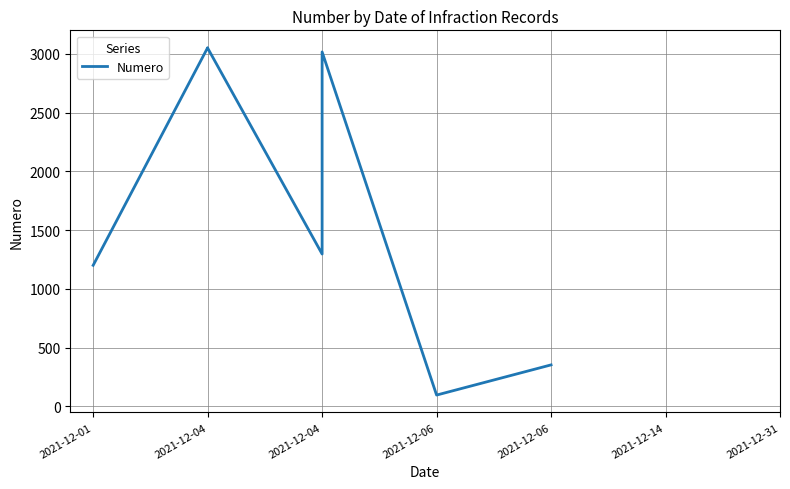

Approximately how many times larger is the value at 2021-12-04 compared to 2021-12-01?

2.5